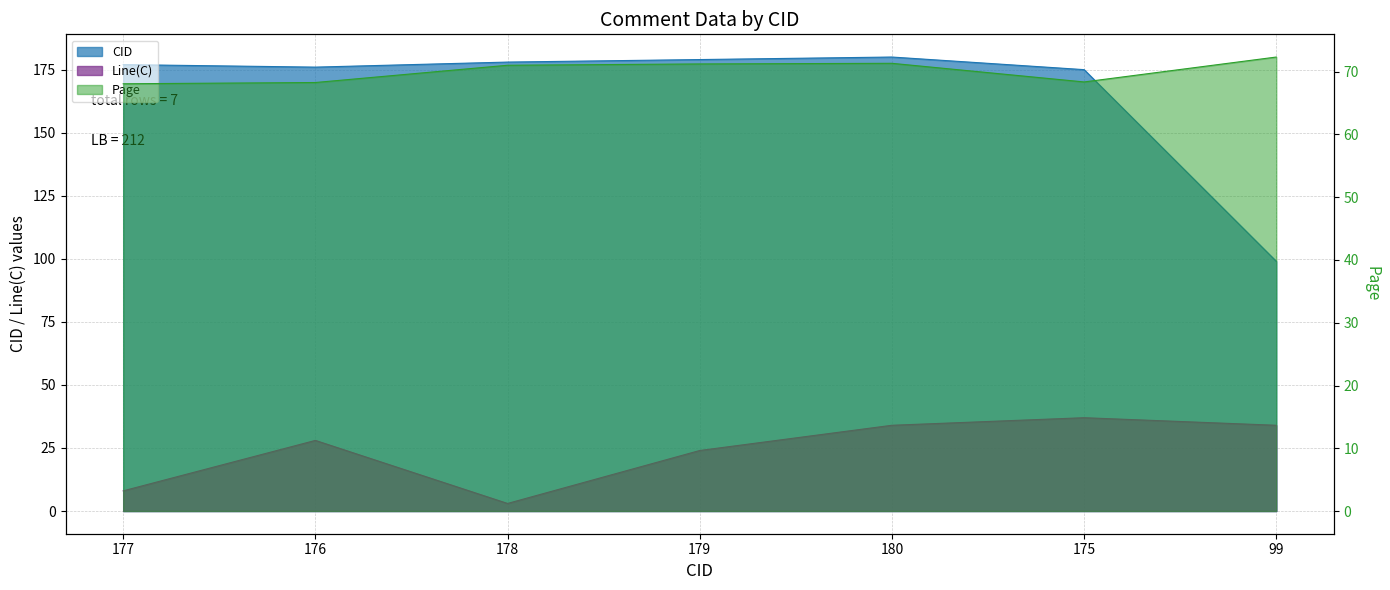

True or false: Line(C) and Page cross at least once.

False